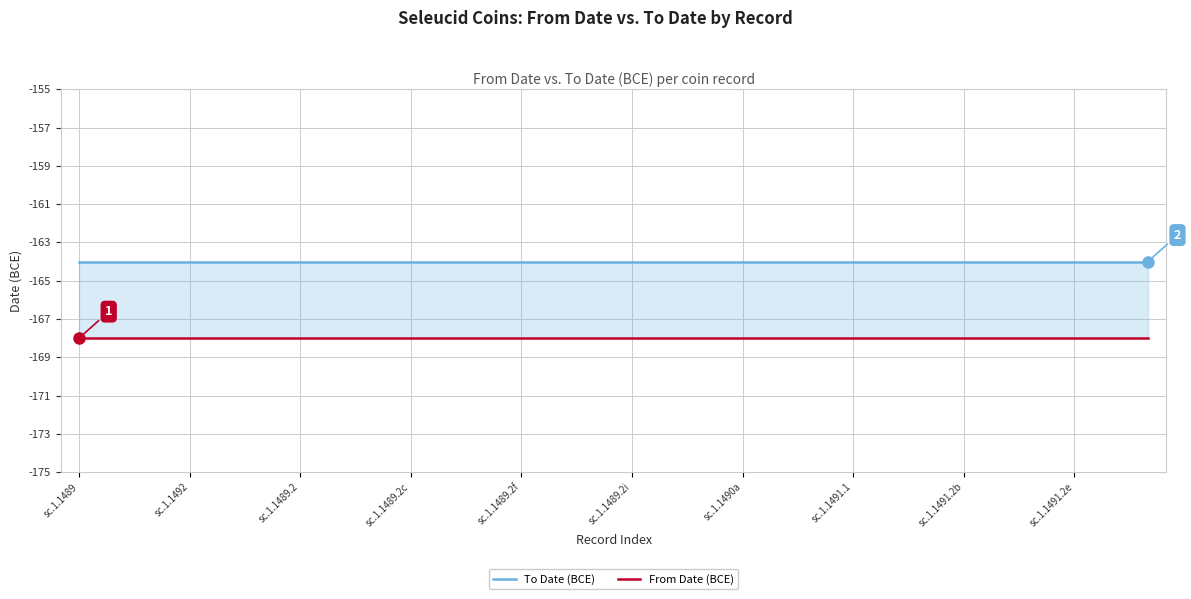

The value of From Date (BCE) at 26 is -100. True or false?

False